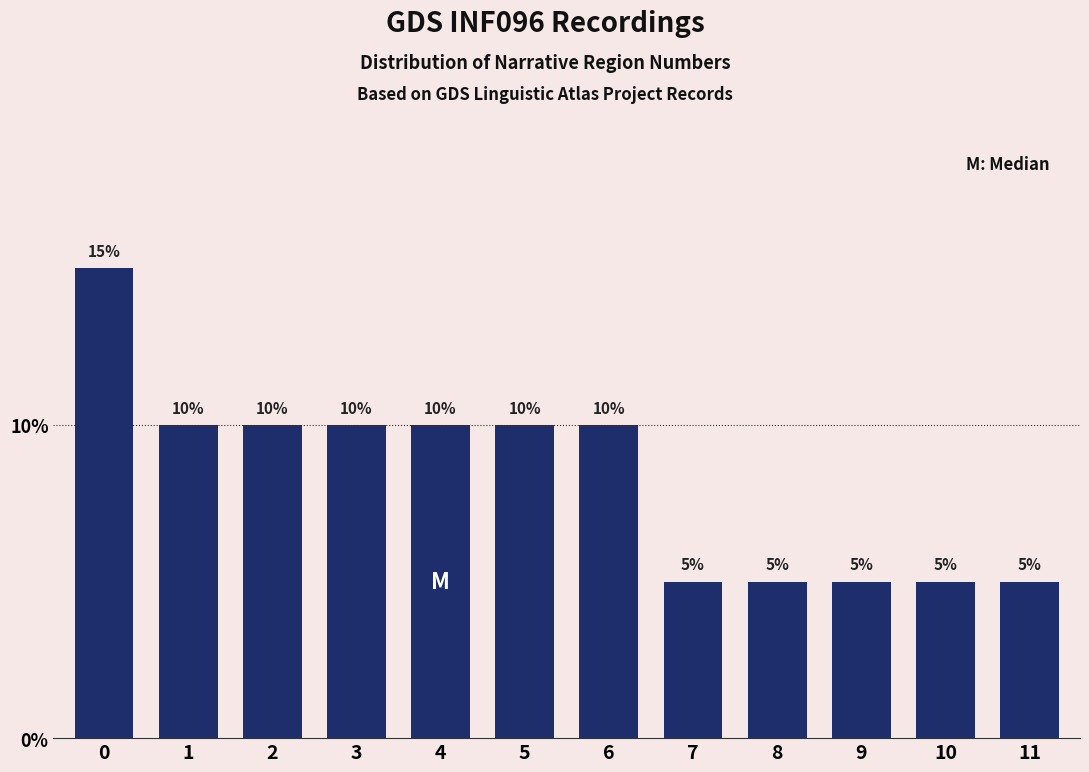

Reading left to right, transcribe all the data shown in this chart.

0=15	1=10	2=10	3=10	4=10	5=10	6=10	7=5	8=5	9=5	10=5	11=5